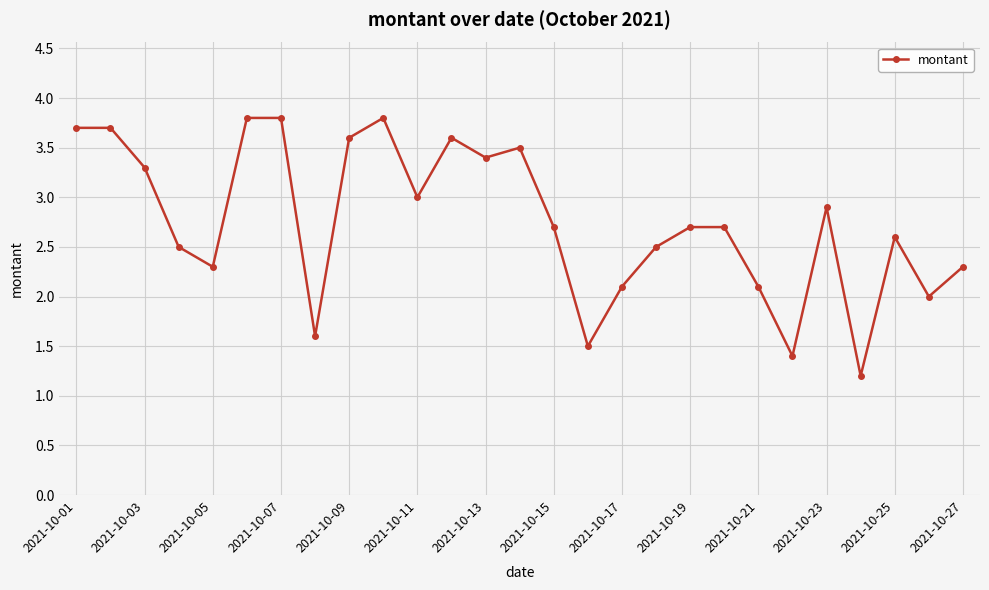

True or false: the data has more than 2 interior local peaks.

True